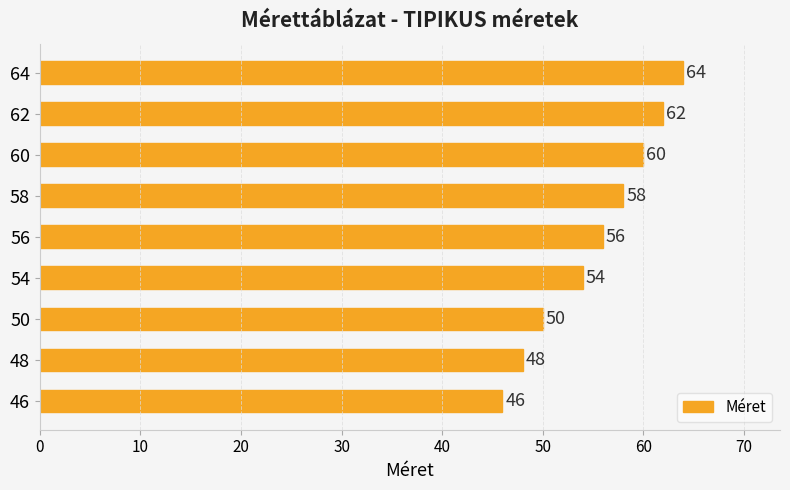

Where is the data nearest to the value 55?

54